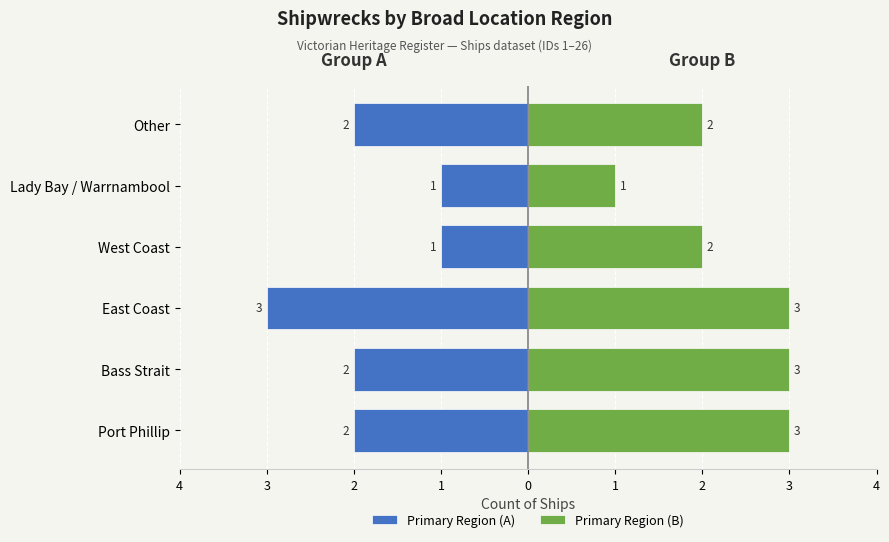

Which series has the largest range (max minus min)?

Primary Region (A)